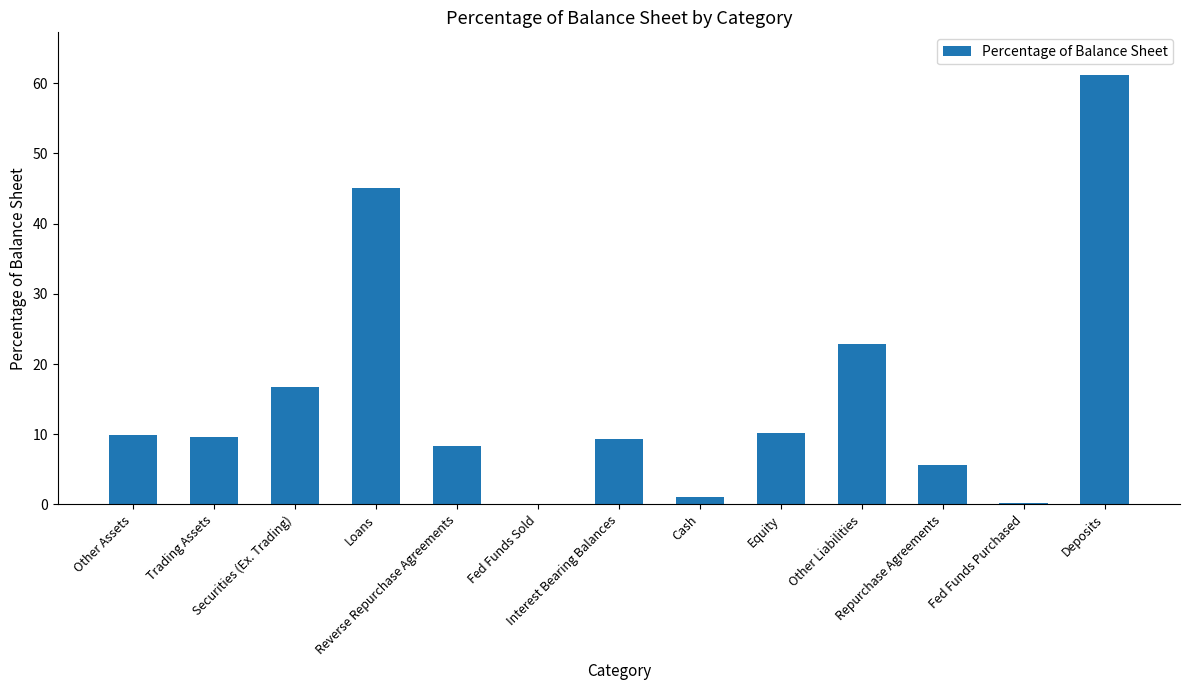

Where is the data nearest to the value 30?

Other Liabilities